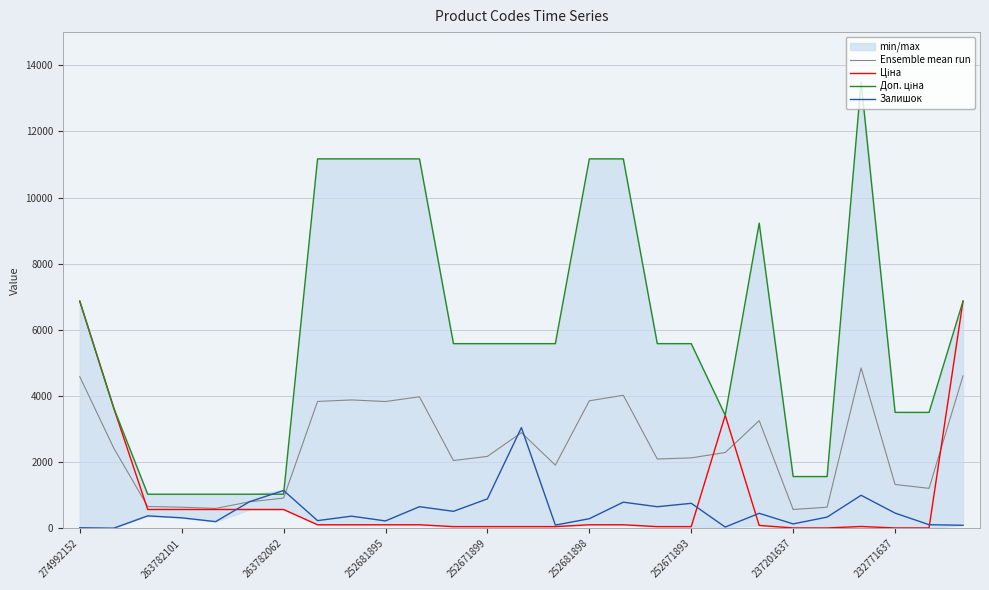

Rank the series by their maximum value, from lowest to highest.

Залишок, Ensemble mean run, Ціна, Доп. ціна